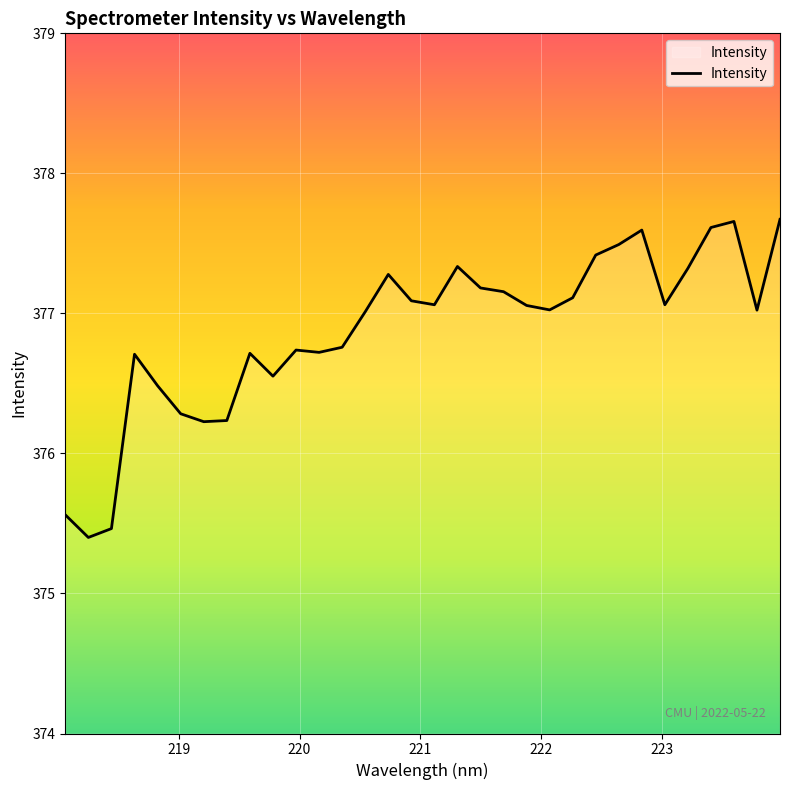

What is the greatest value displayed?

377.7